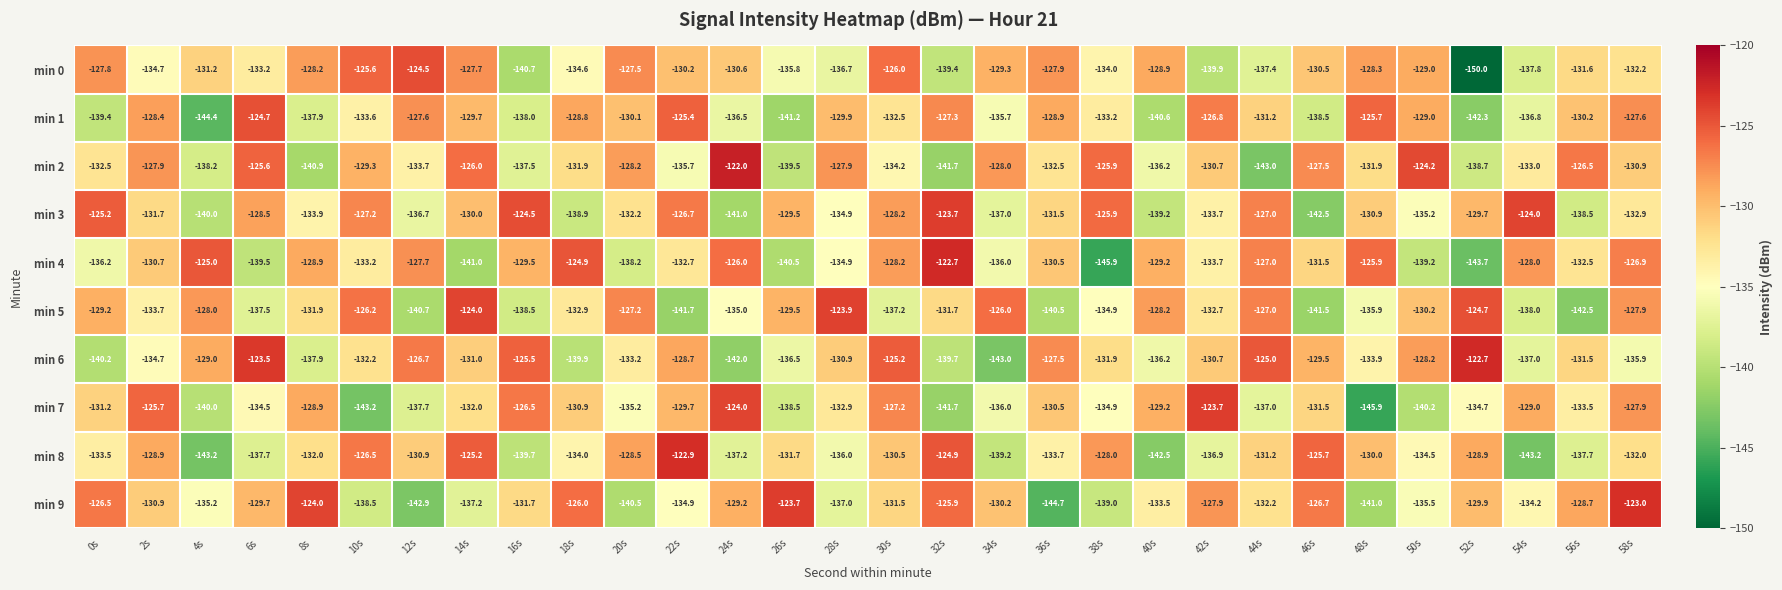

Between 30s and 58s, which series saw the biggest shift?

min 6